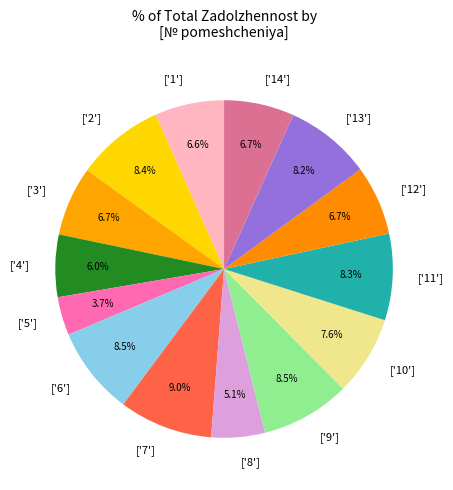

Is there a majority slice in this chart?

No